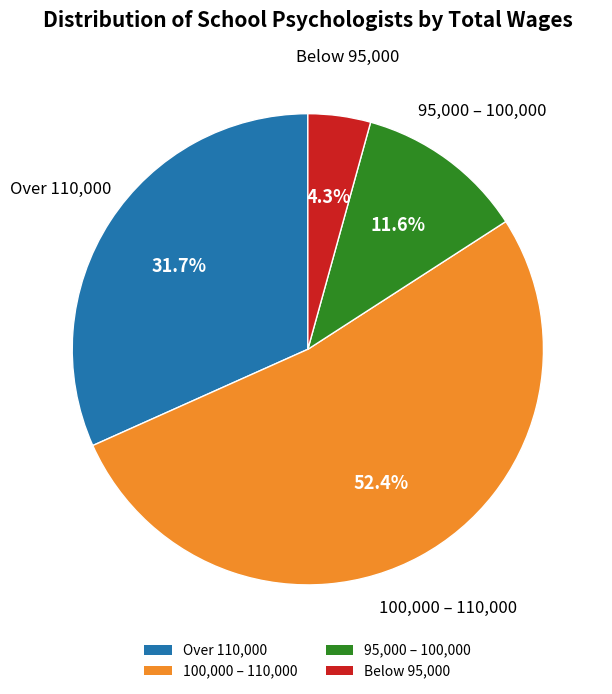

To the nearest percent, what is the average slice percentage?

25%